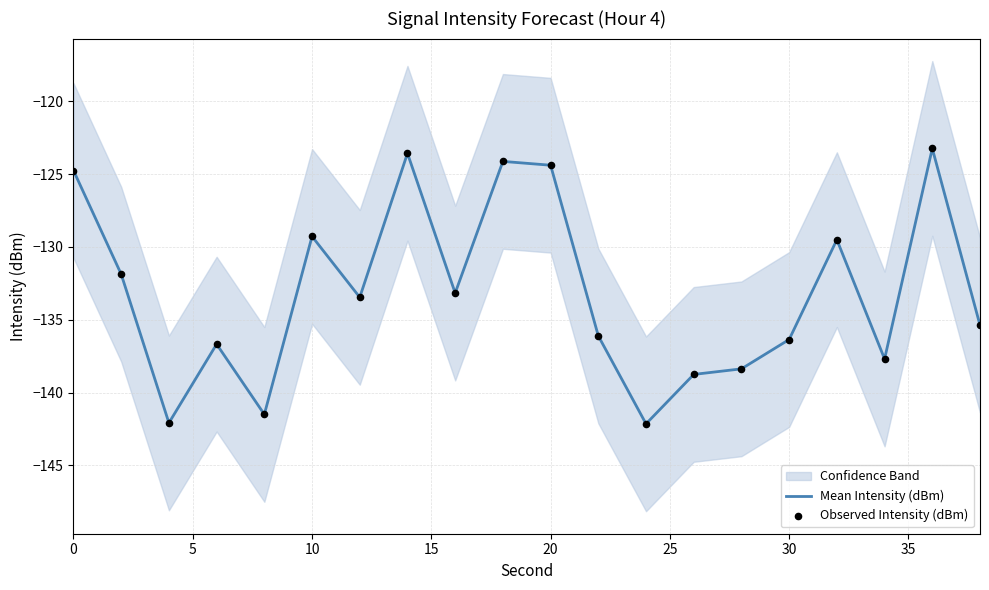

Which series has the largest Y range (max minus min)?

Mean Intensity (dBm)